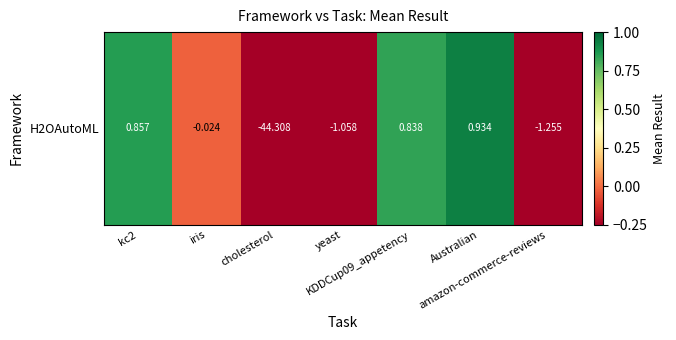

Rank the categories by value from lowest to highest.

cholesterol, amazon-commerce-reviews, yeast, iris, KDDCup09_appetency, kc2, Australian